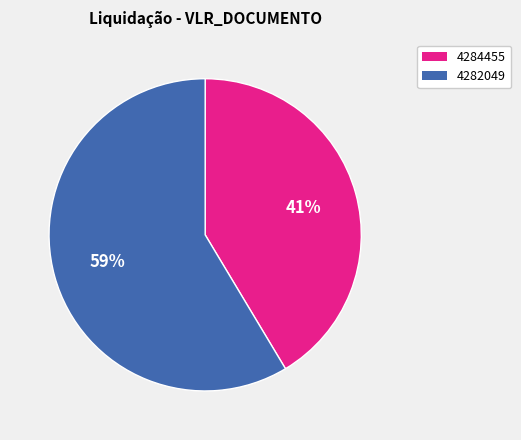

Is the sum of 4284455 and 4282049 greater than half?

Yes